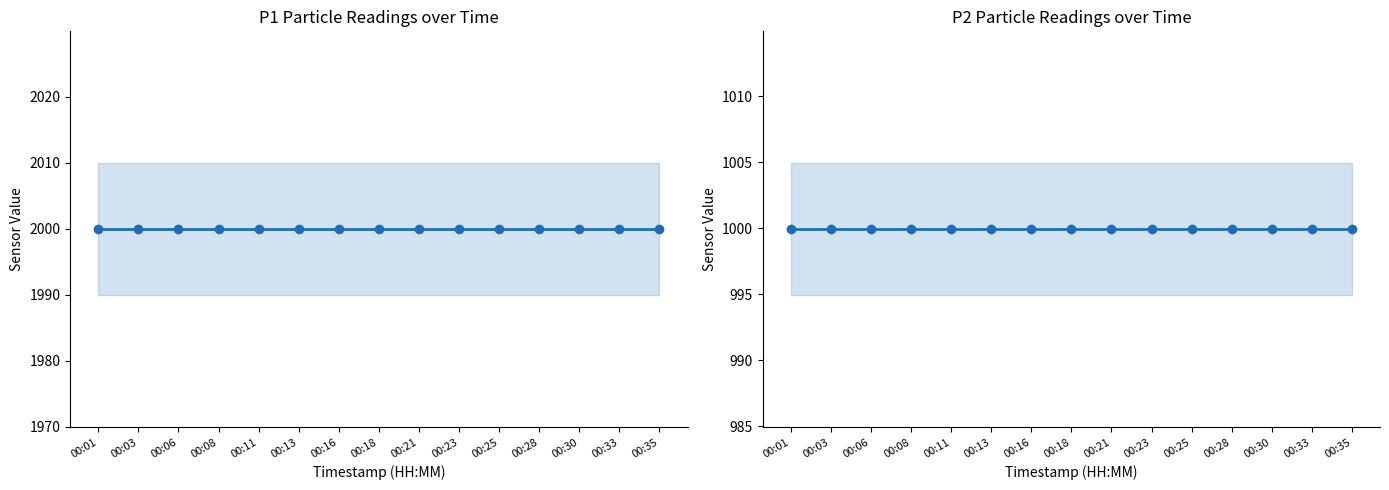

The value of P1 at 00:16 is 1034.1. True or false?

False